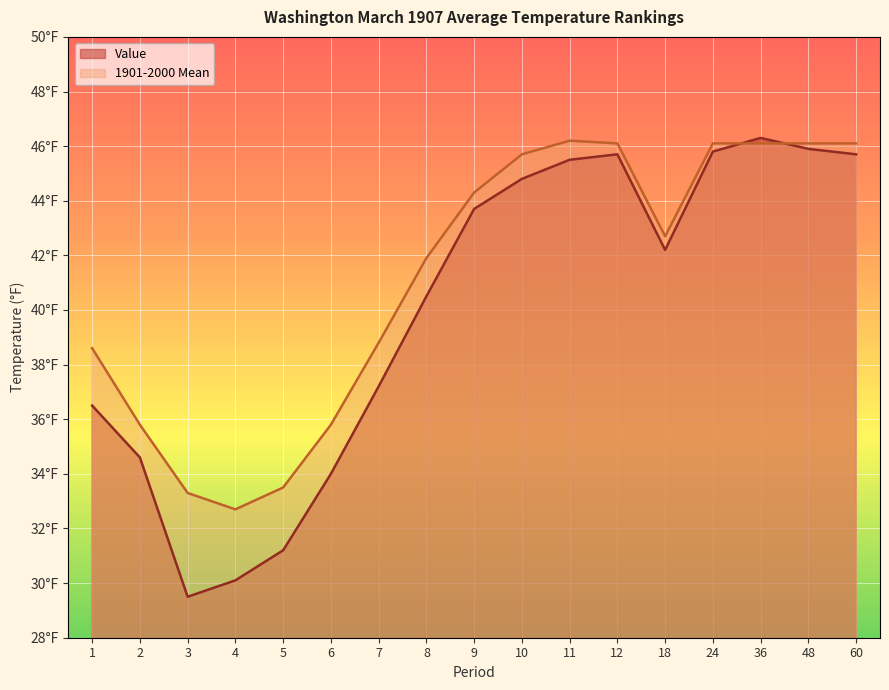

What is the difference between the maximum and minimum values in the Value series?

16.8